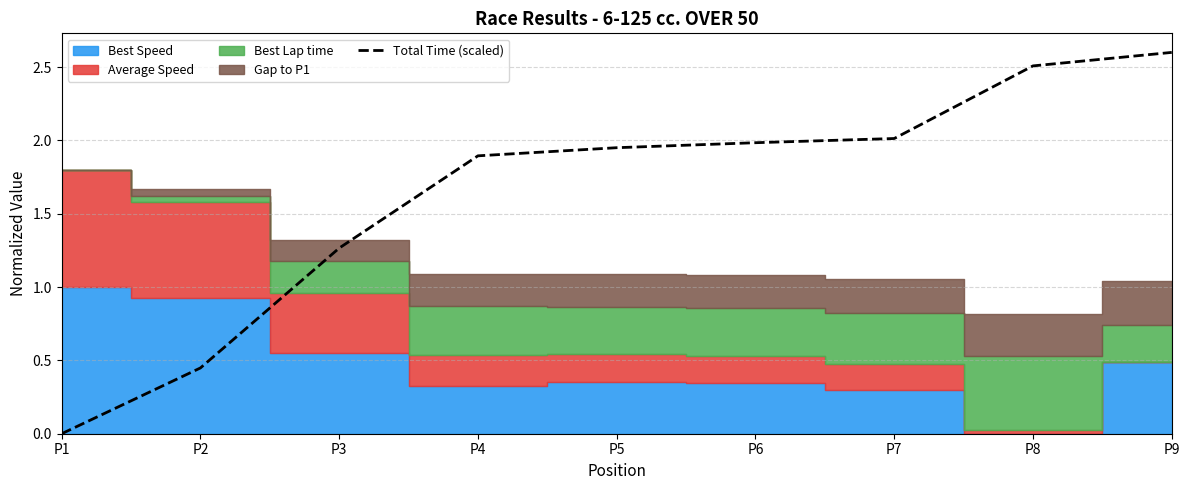

Does the chart have visible grid lines?

Yes